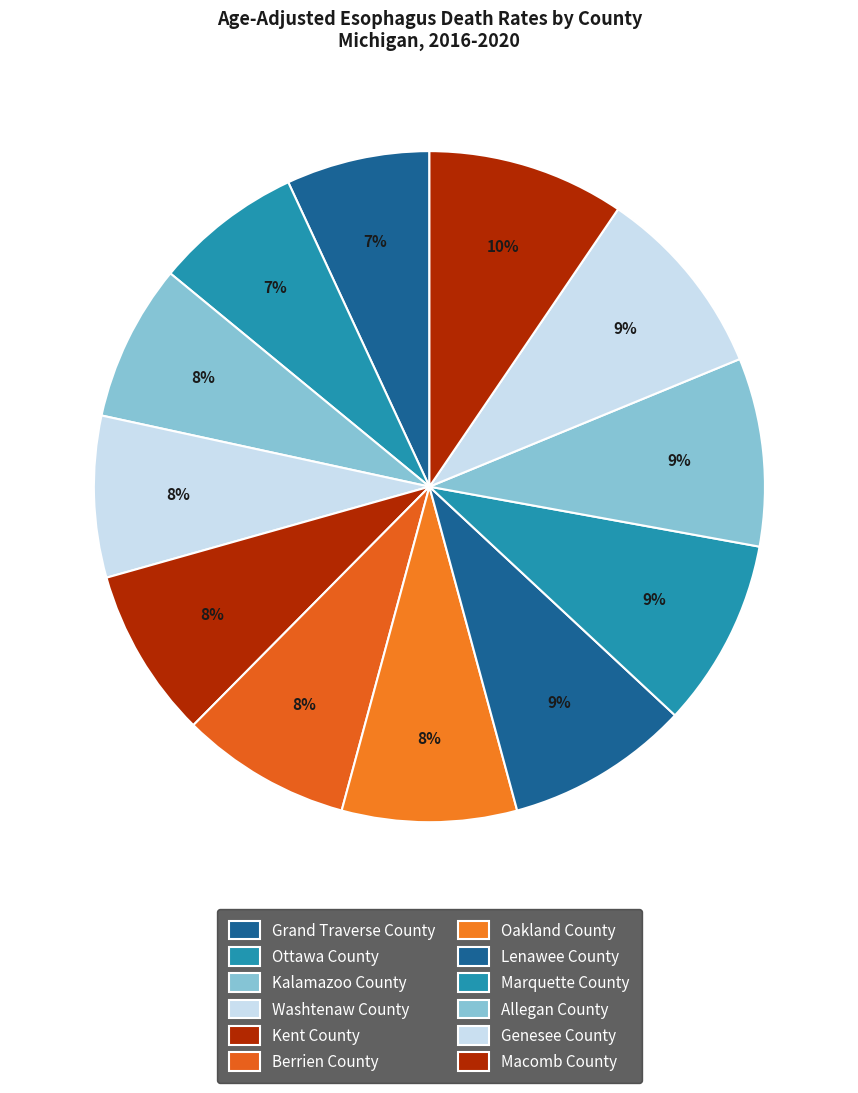

To the nearest percent, what portion does Washtenaw County represent?

8%